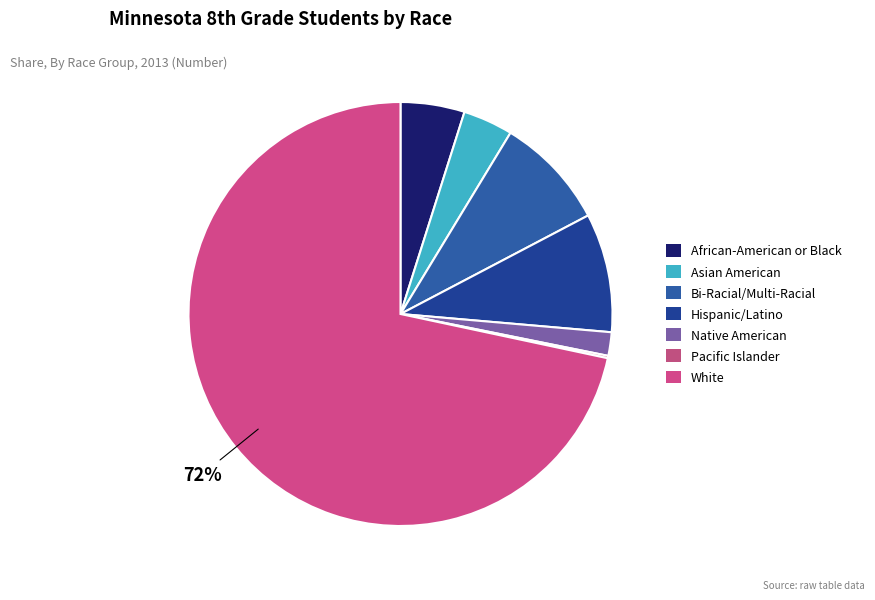

Between Hispanic/Latino and Native American, which is larger?

Hispanic/Latino